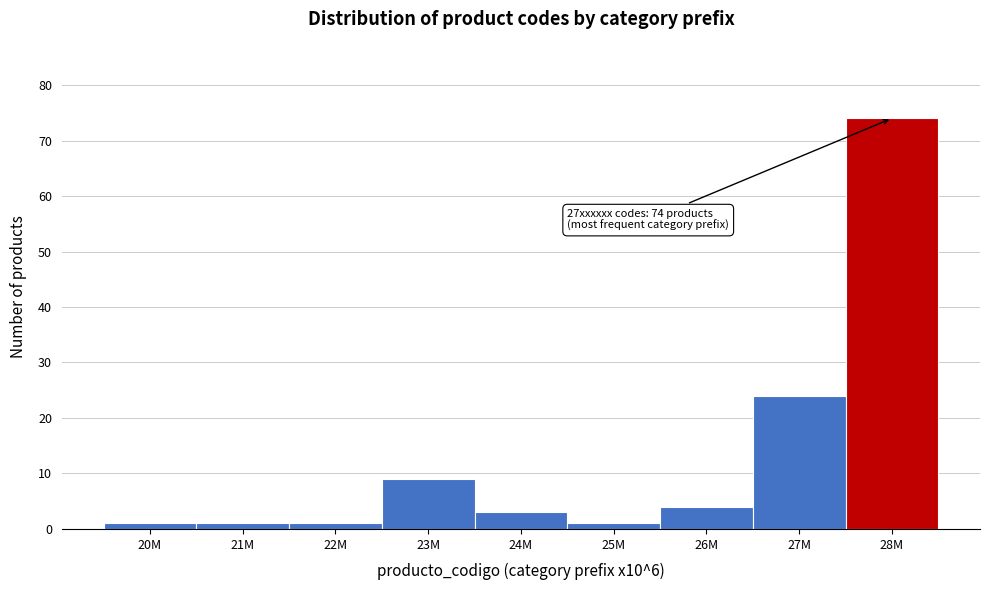

Reading right to left, transcribe all the data shown in this chart.

74	24	4	1	3	9	1	1	1